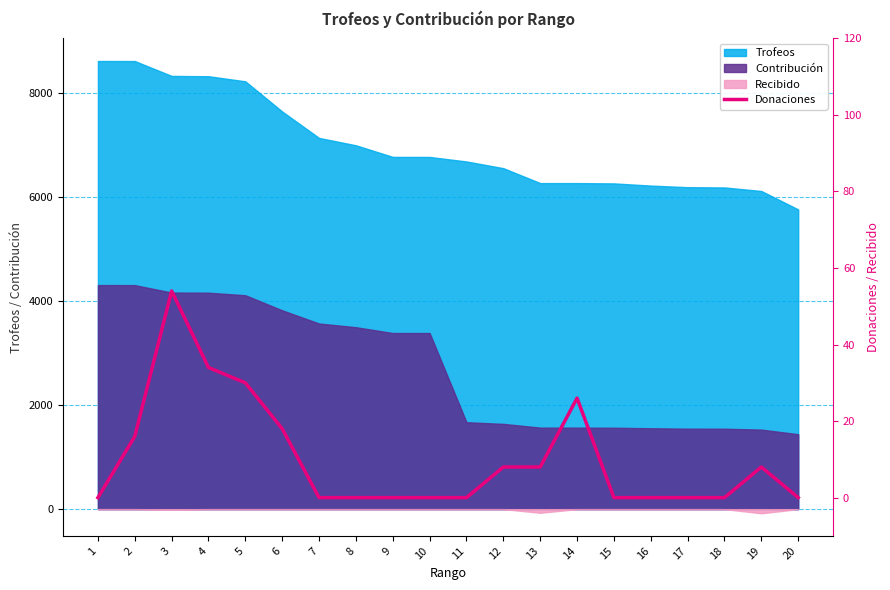

How many categories are shown in the chart?

20